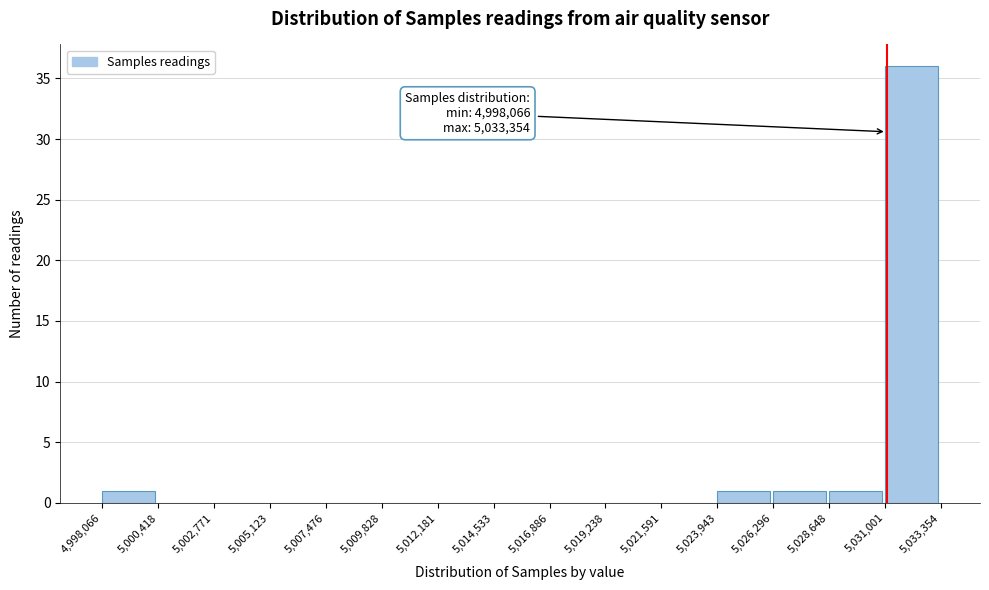

Over which range of the x-axis is the bar tallest?

5,031,001 to 5,033,354